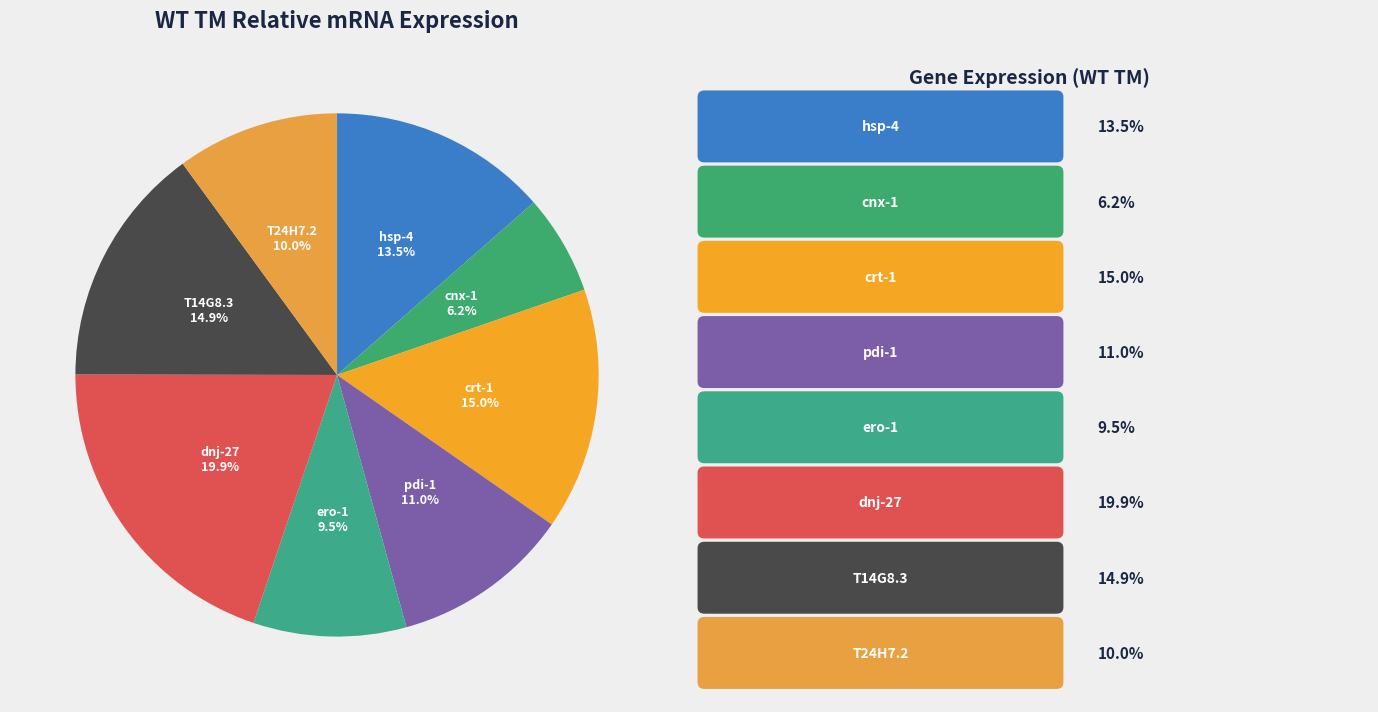

Which has a higher value, ero-1 or T24H7.2?

T24H7.2